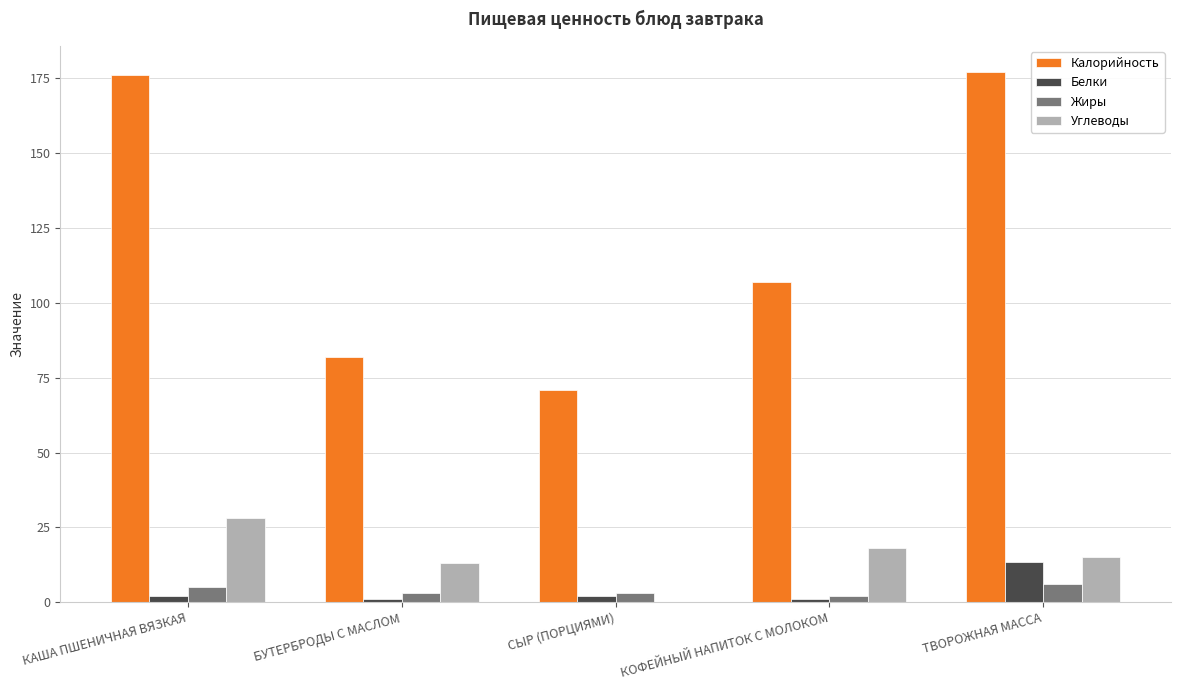

What is the total value across all series at ТВОРОЖНАЯ МАССА?

211.5